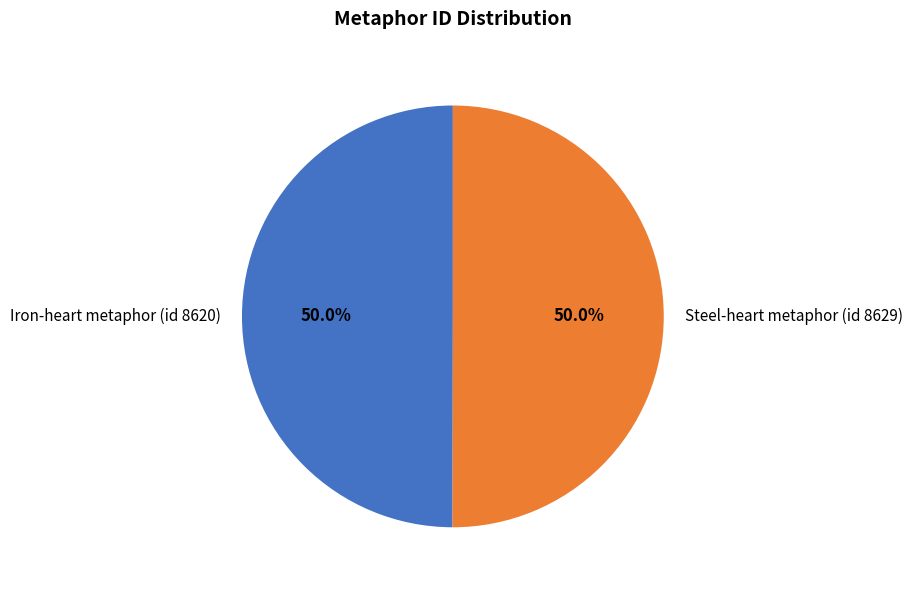

Approximately how many times larger is the value at Steel-heart metaphor (id 8629) compared to Iron-heart metaphor (id 8620)?

1.0